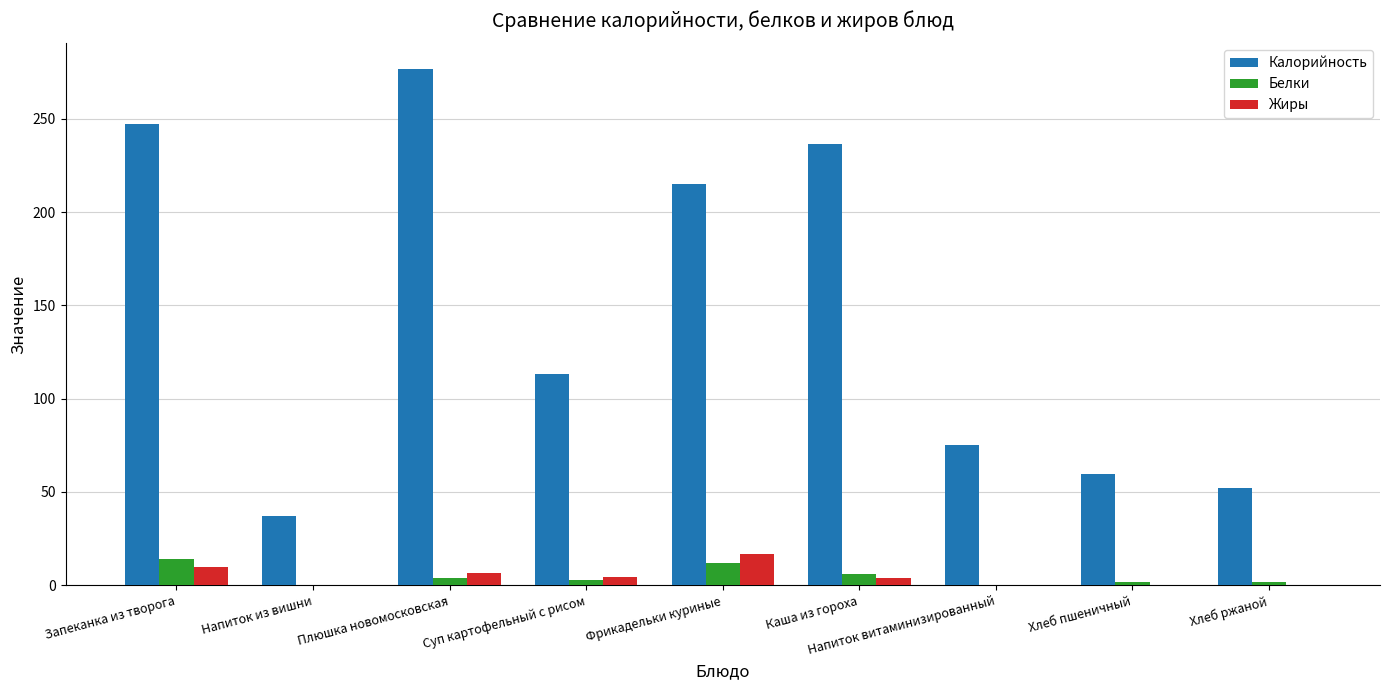

How many groups of bars are there?

9